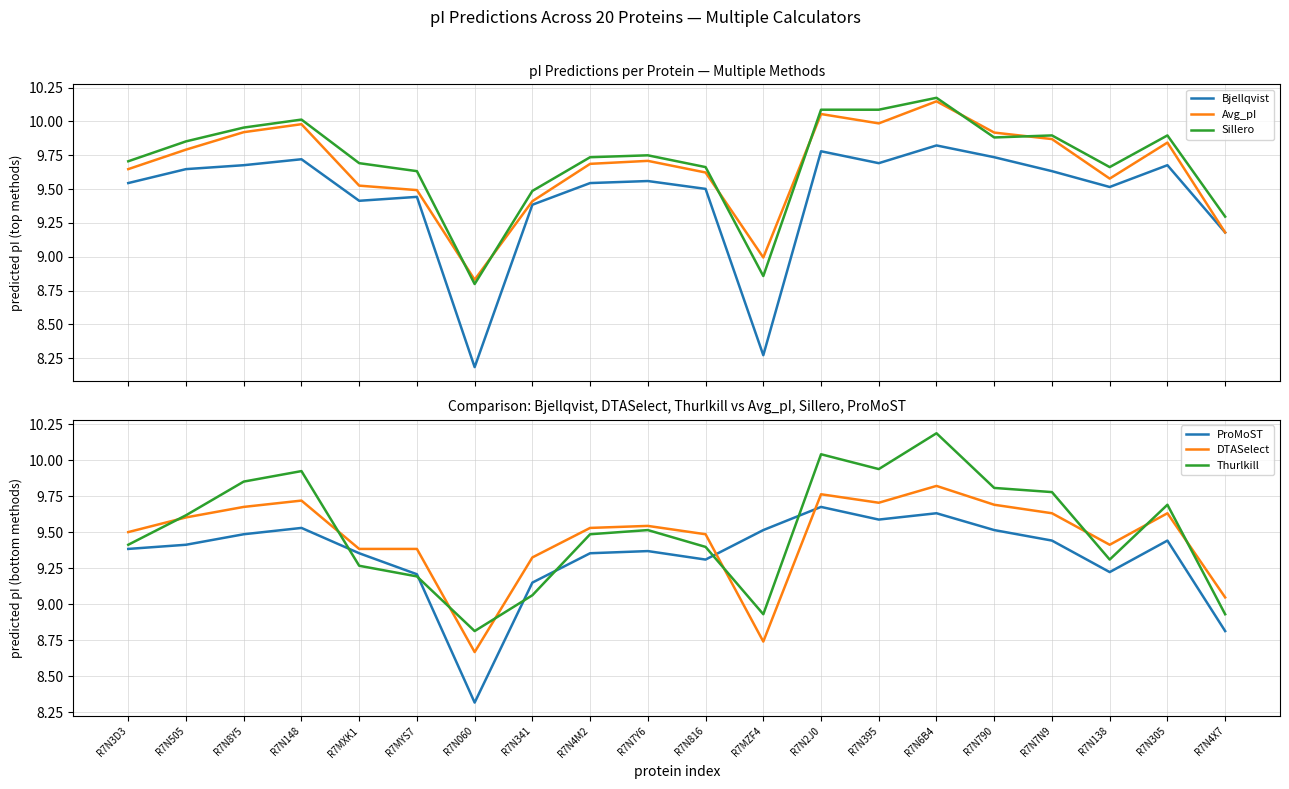

At how many categories does at least one series exceed 8?

20